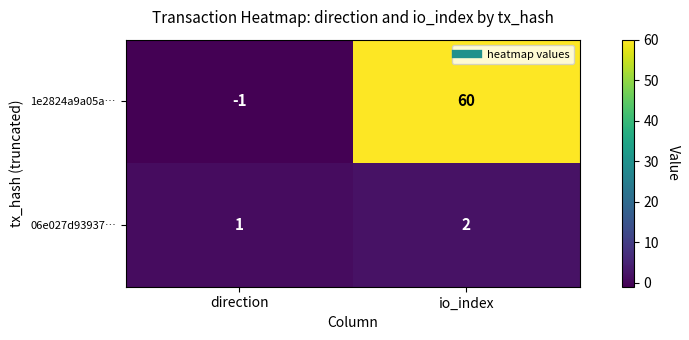

At which category is the sum across all series the highest?

io_index